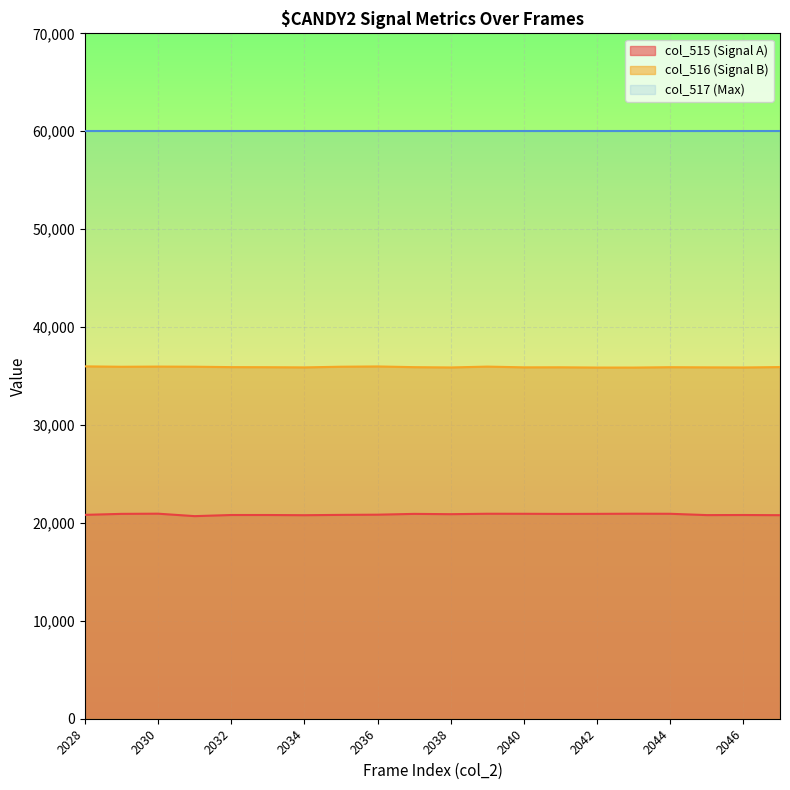

The value of col_515 at 2035 is 20818.5. True or false?

True